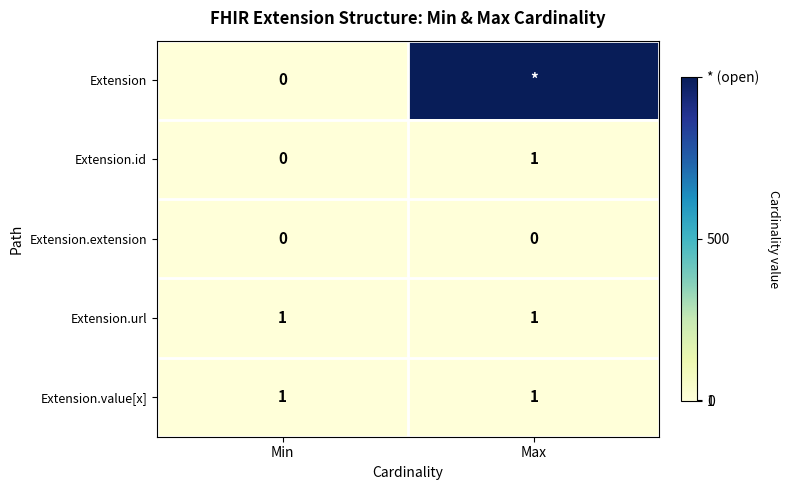

How many series are shown in this chart?

5